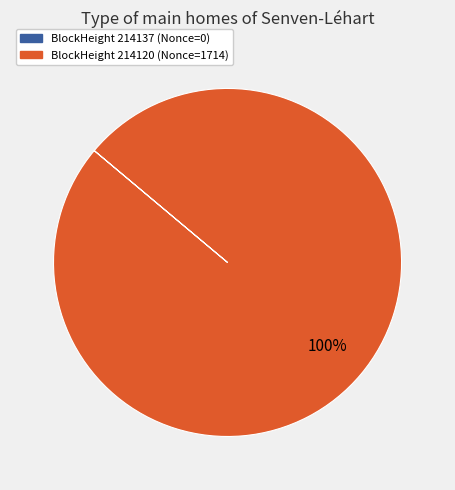

To the nearest percent, what is the difference between the largest and smallest slice percentages?

100%